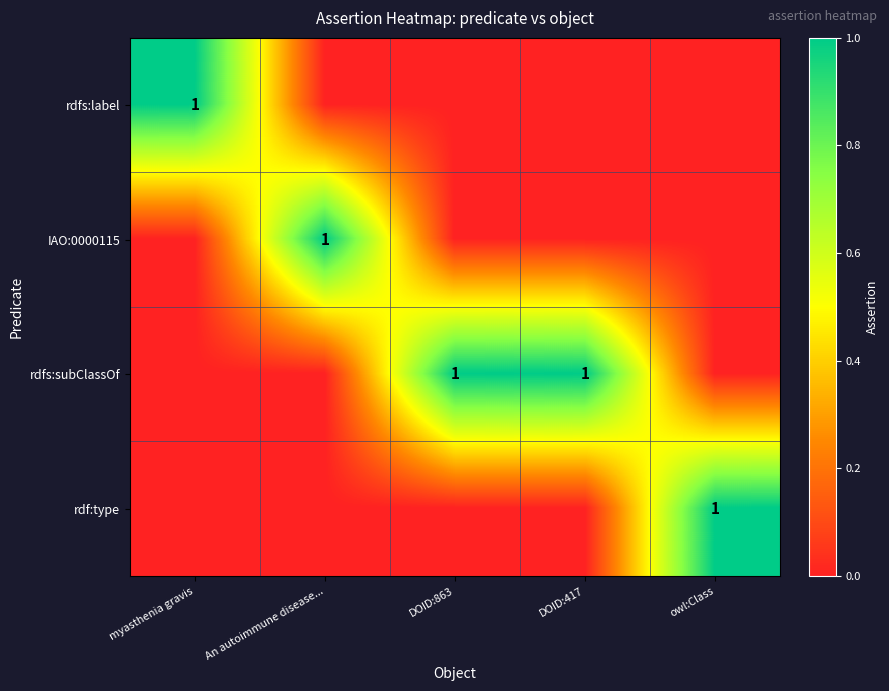

The rdfs:subClassOf series shows 1 at DOID:417. True or false?

True